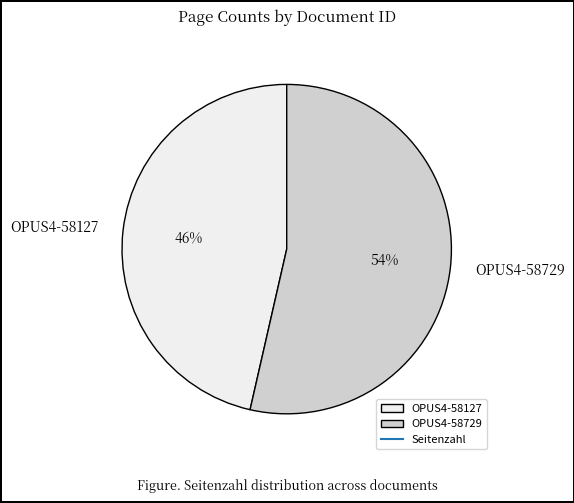

Is there a majority slice in this chart?

Yes